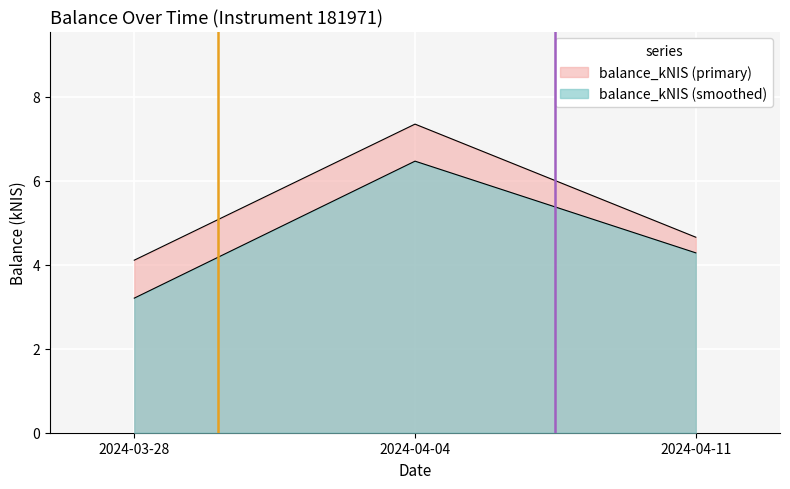

At which label is the value closest to 5?

2024-04-11